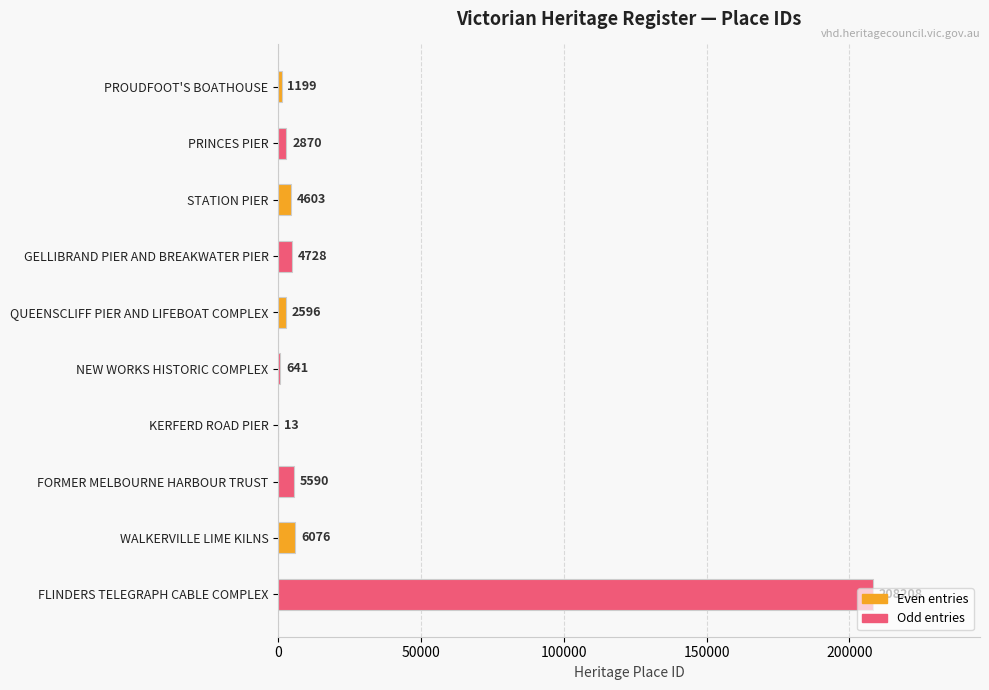

Read the value at GELLIBRAND PIER AND BREAKWATER PIER, to the nearest 10.

4730